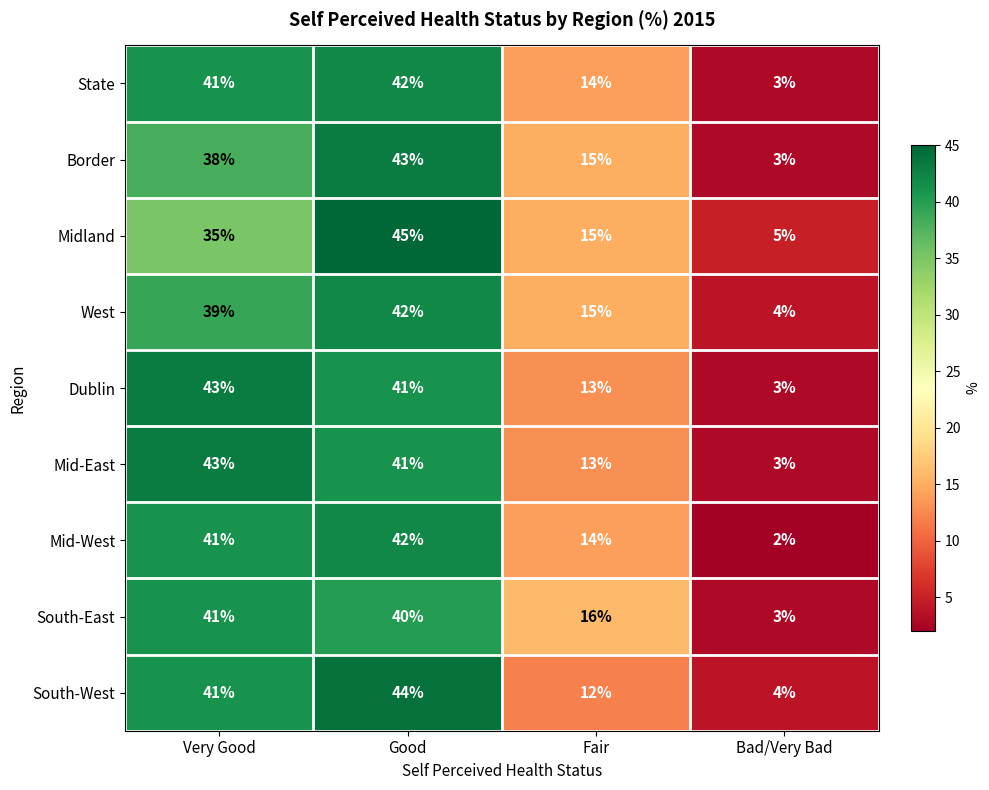

What is the sum of the South-West values at Bad/Very Bad and Fair?

16